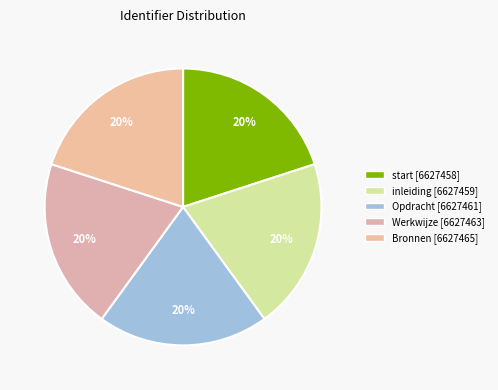

Combined, what portion of the pie is start and Opdracht?

40.0%